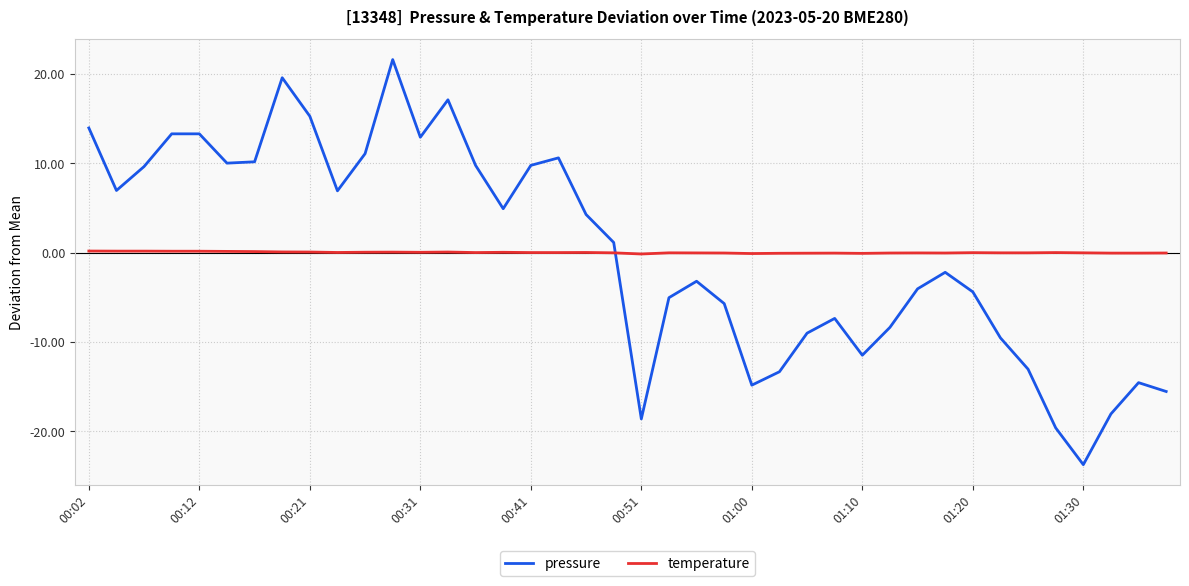

After their last crossing, which series has the higher values: pressure or temperature?

temperature